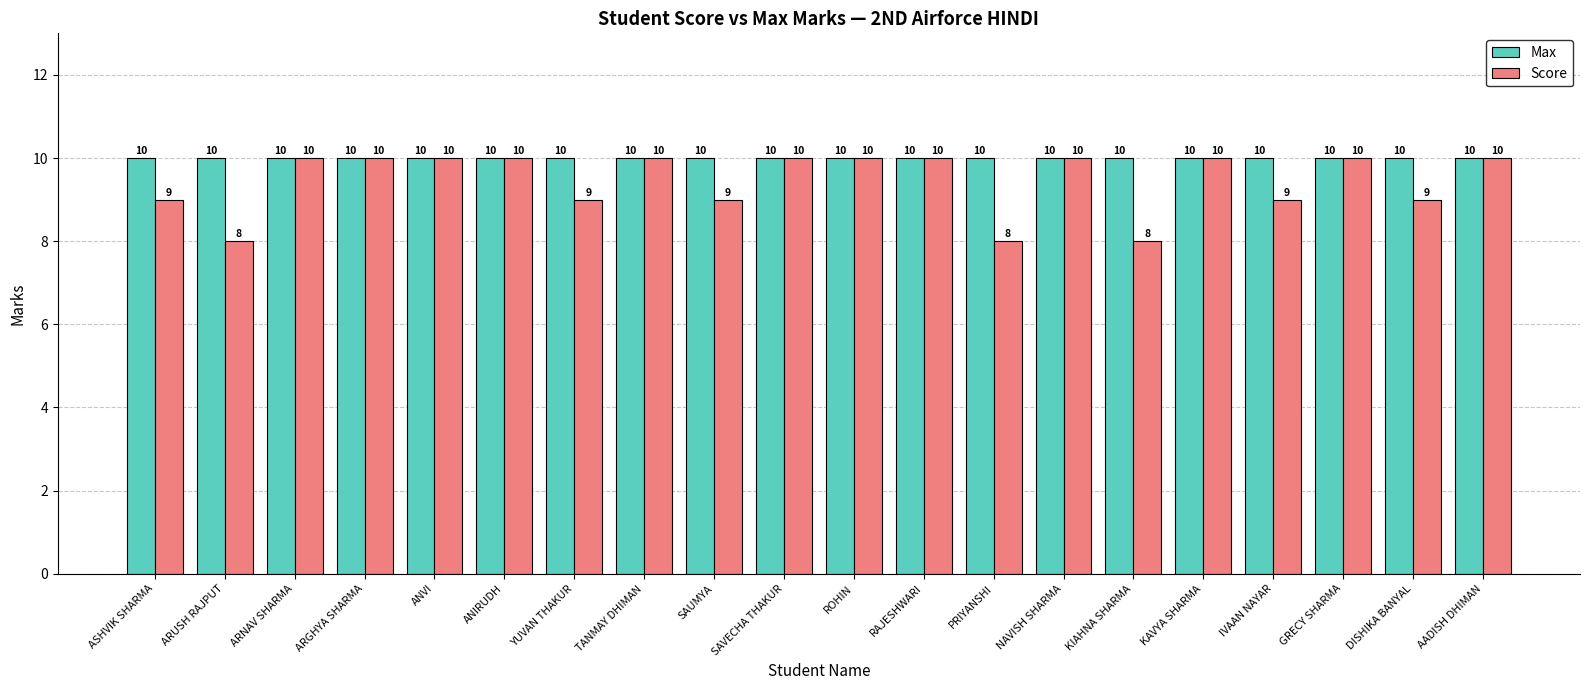

Rank the series at ARUSH RAJPUT from lowest to highest value.

Score, Max